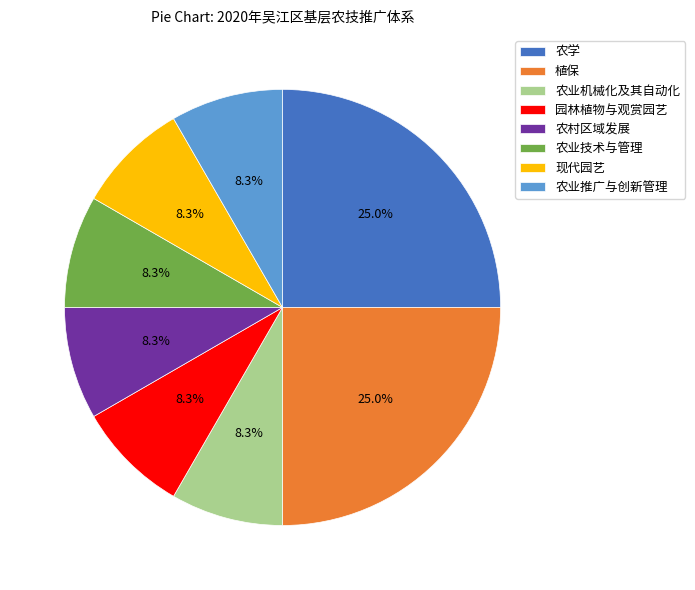

What percentage is NOT represented by 园林植物与观赏园艺?

91.7%